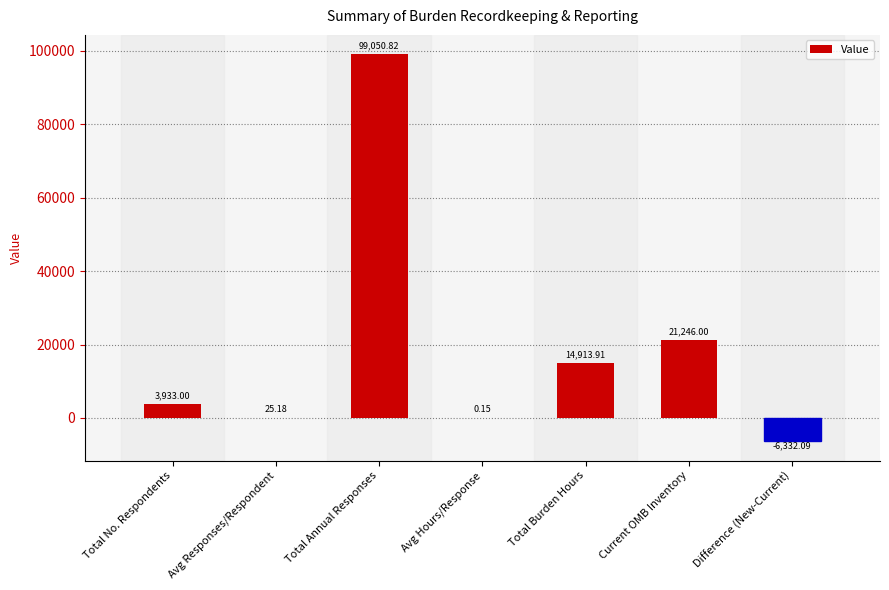

Which has a higher value, Total Burden Hours or Total Annual Responses?

Total Annual Responses